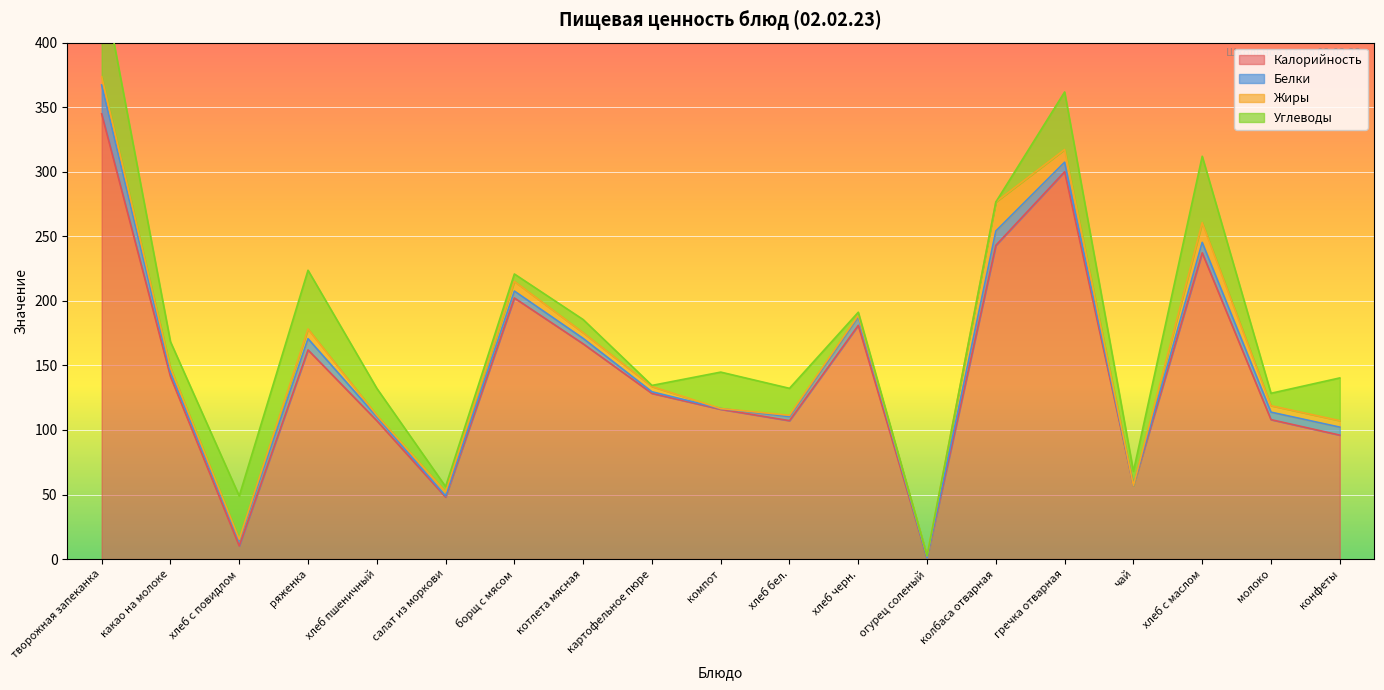

True or false: Углеводы has a value of 76.8 at творожная запеканка.

True